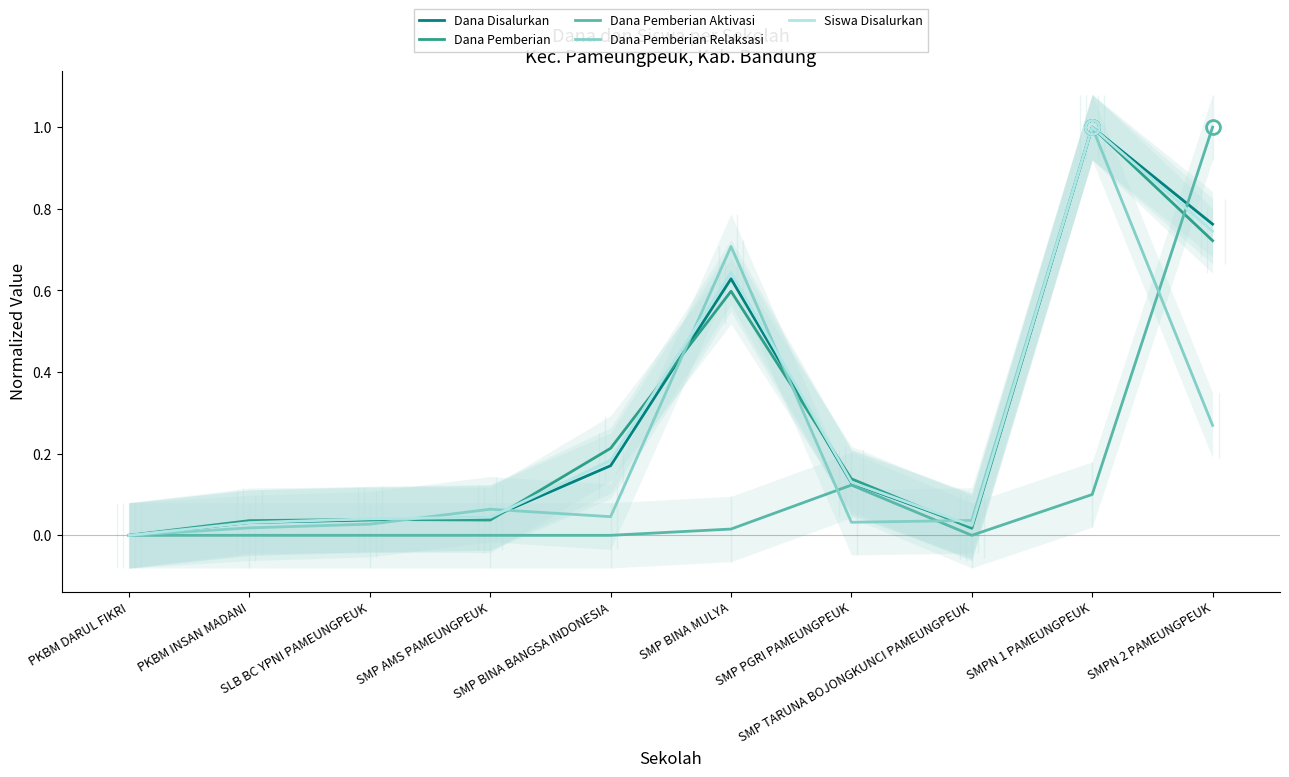

What is the label of the 2nd point from the left?

PKBM INSAN MADANI